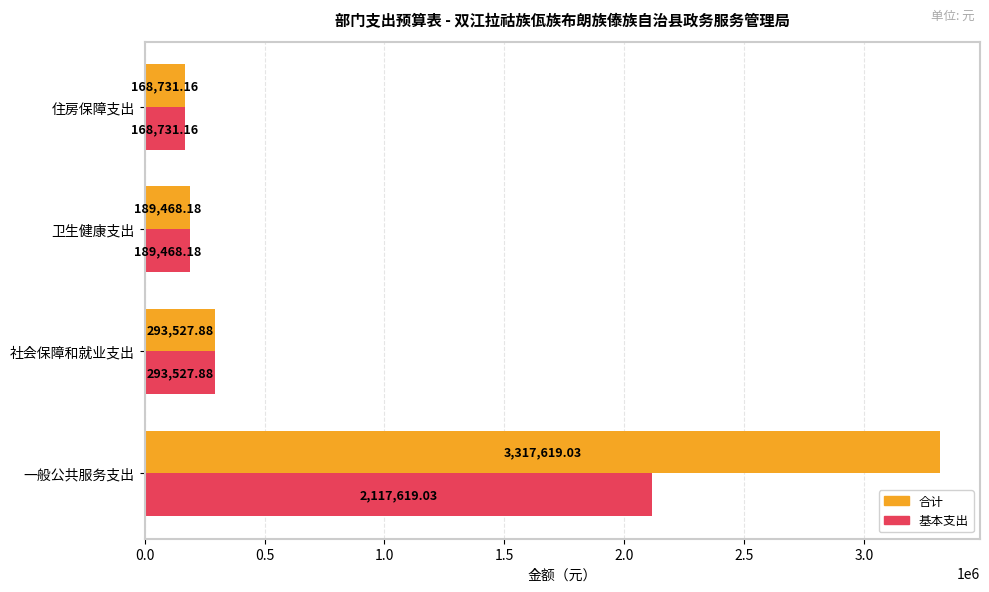

Which category has the highest value in the 合计 series?

一般公共服务支出